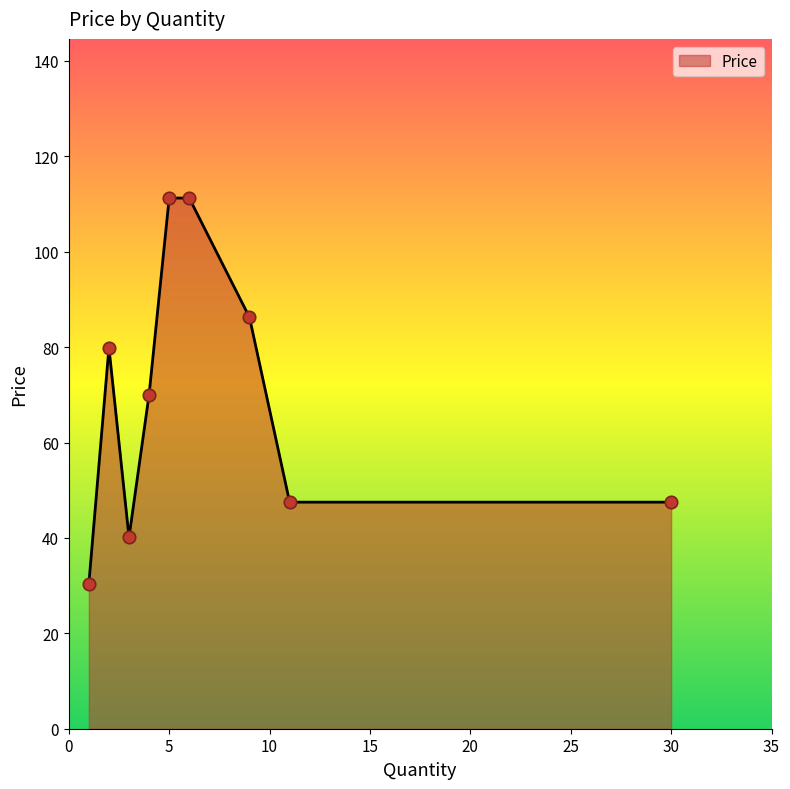

What is the minimum value shown in the chart?

30.4